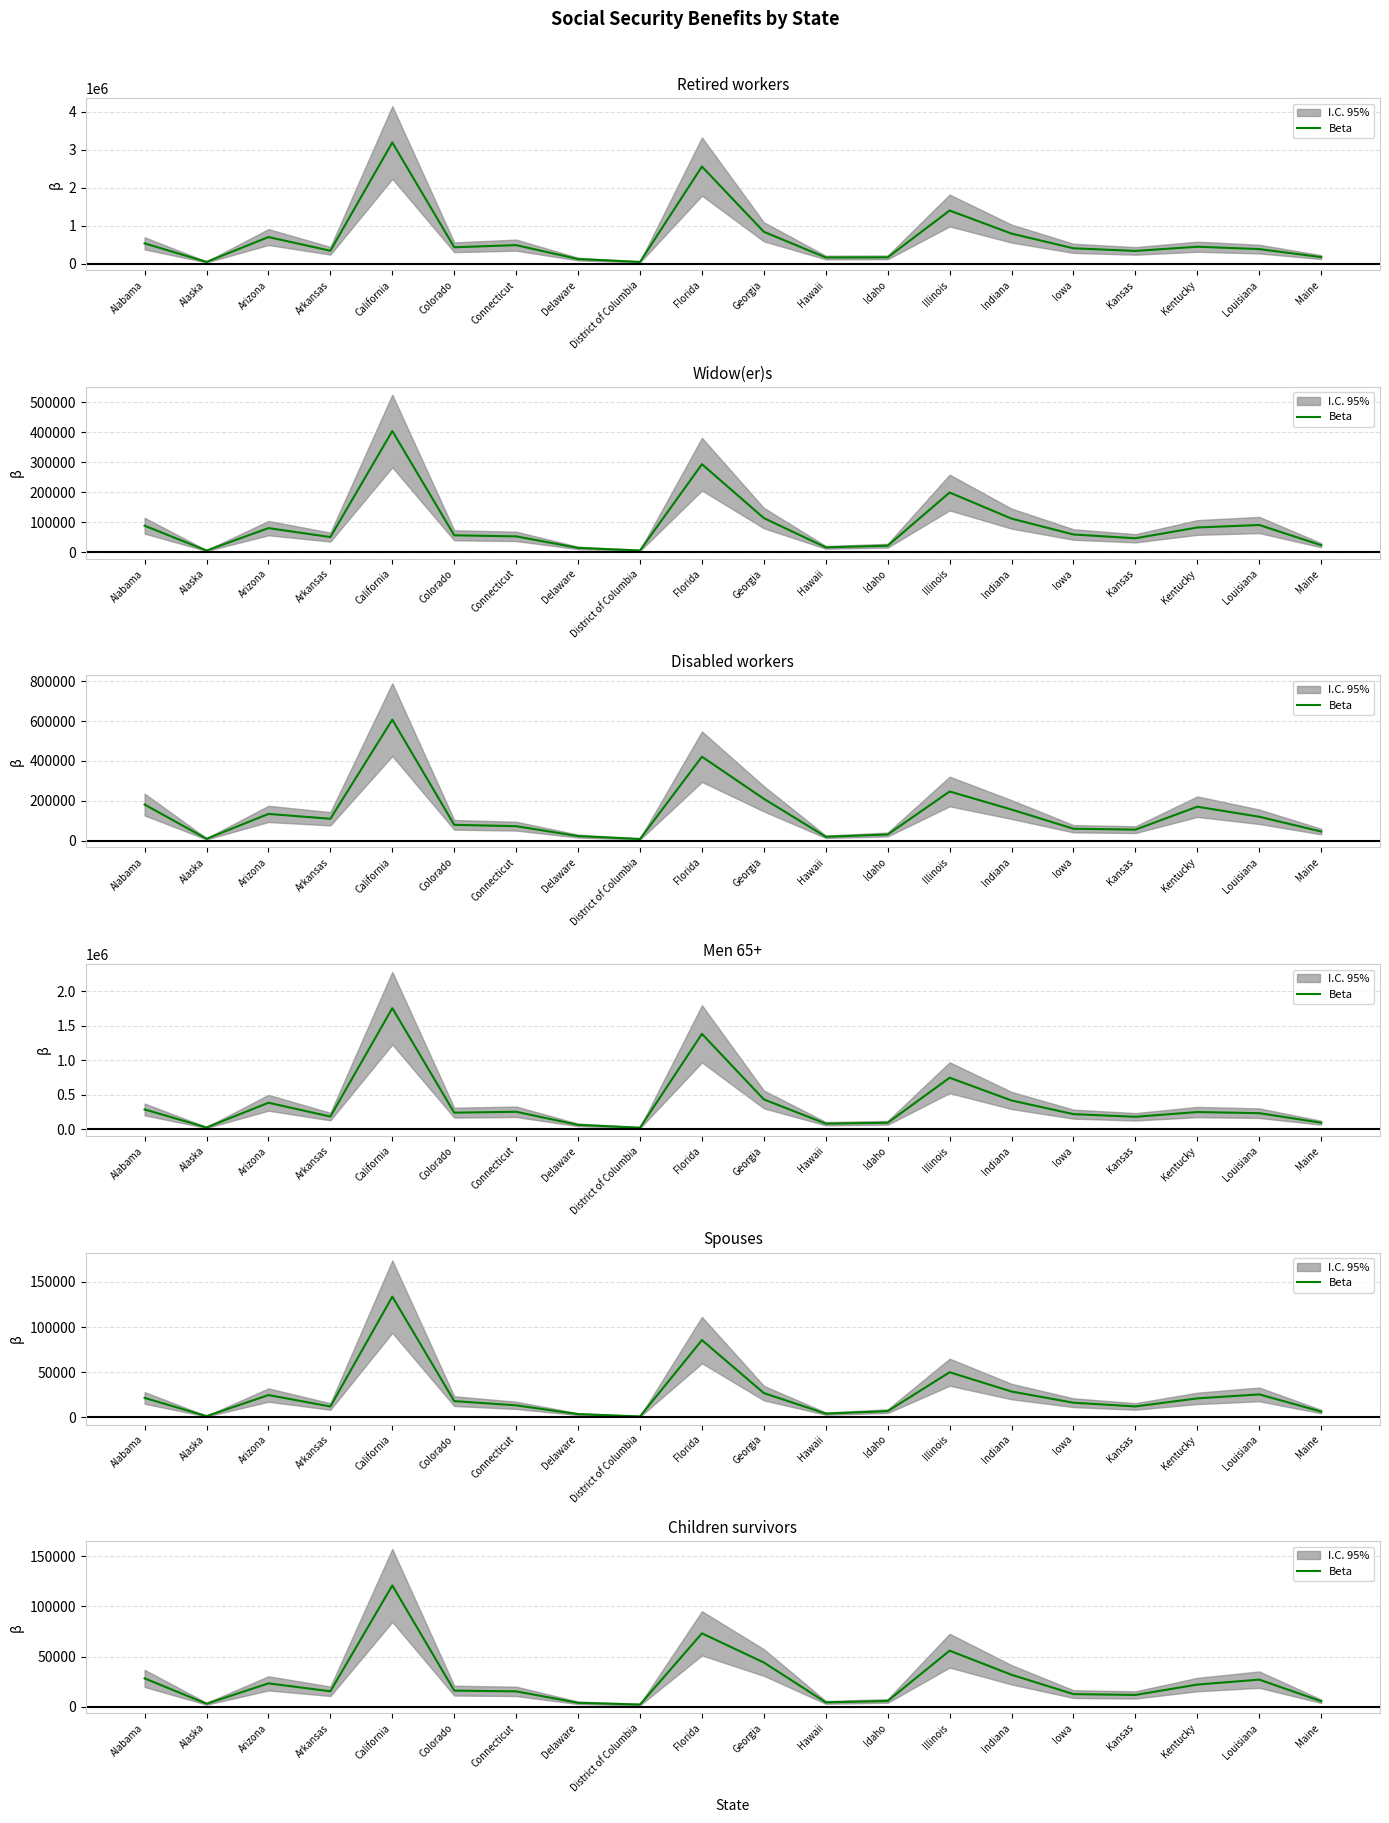

List the labels in order of value, smallest first.

District of Columbia, Alaska, Delaware, Hawaii, Maine, Idaho, Kansas, Iowa, Connecticut, Arkansas, Colorado, Kentucky, Arizona, Louisiana, Alabama, Indiana, Georgia, Illinois, Florida, California